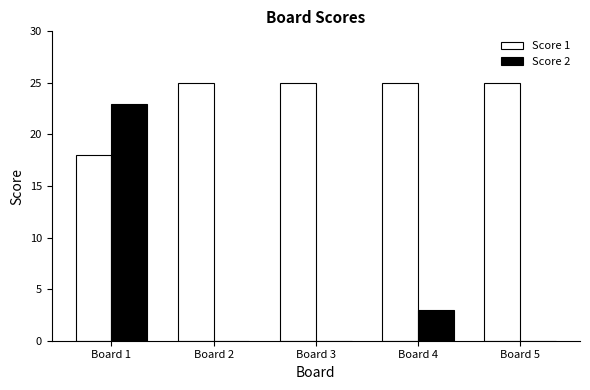

What is the maximum value for Score 2?

23